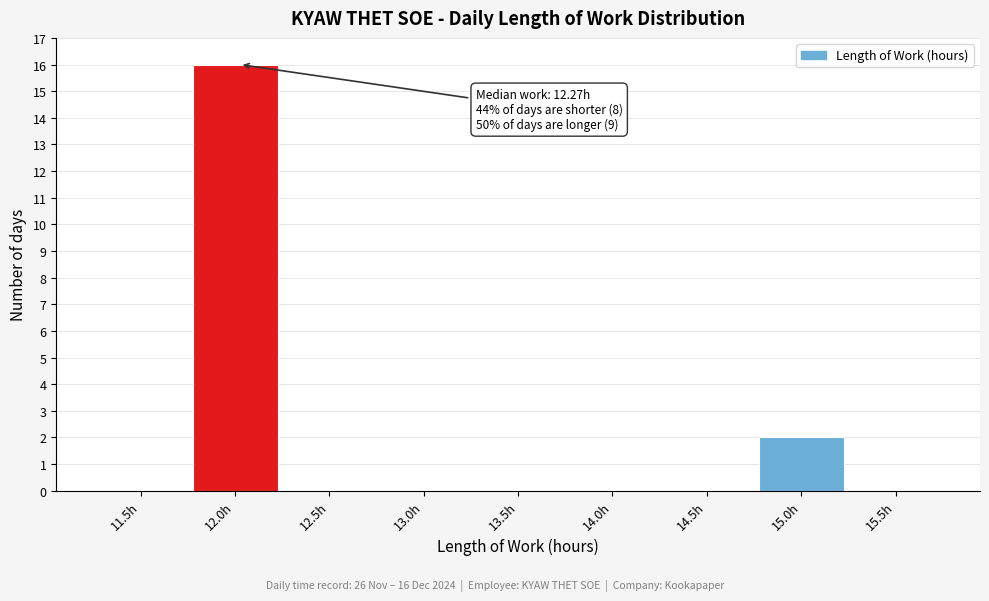

Reading right to left, what are all the values shown in this chart?

15.5h=0	15.0h=2	14.5h=0	14.0h=0	13.5h=0	13.0h=0	12.5h=0	12.0h=16	11.5h=0